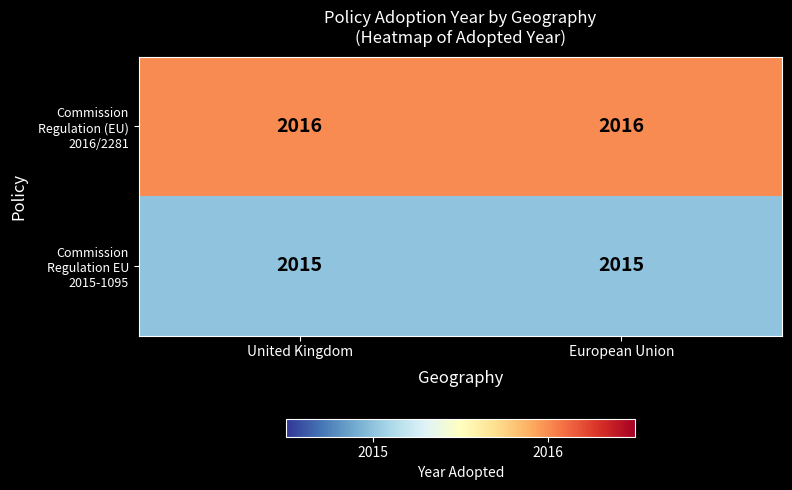

What is the total value across all series at European Union?

4031